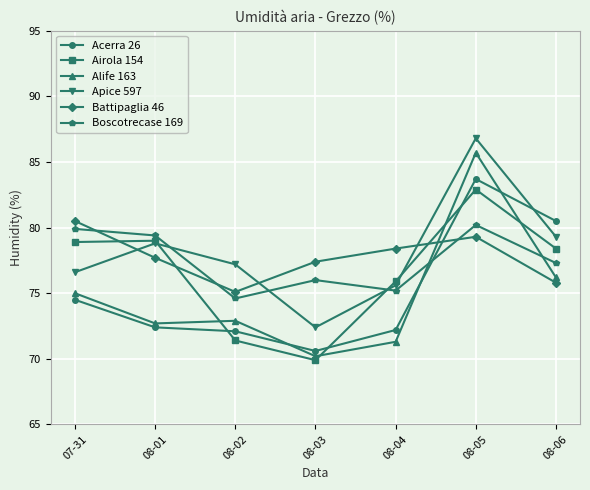

What is the difference between the highest and lowest values at 08-03?

7.5